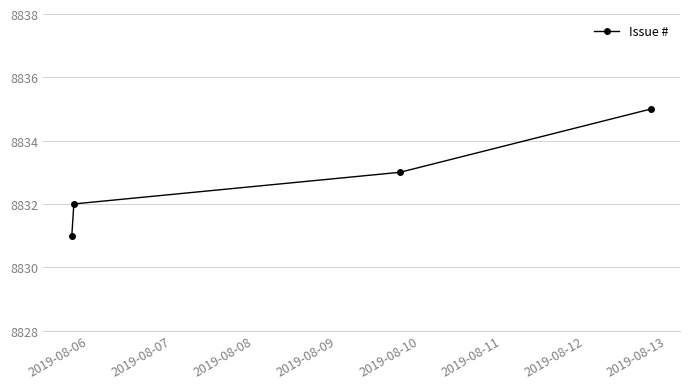

Reading right to left, transcribe all the data shown in this chart.

8835	8833	8832	8831